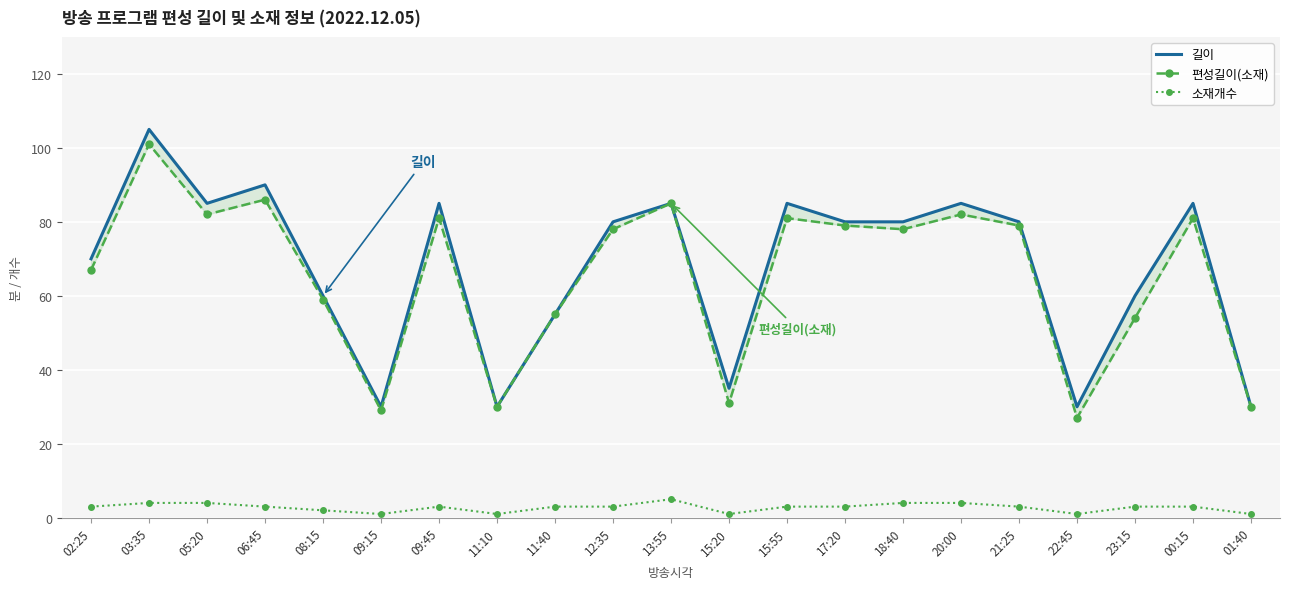

What is the difference between the maximum and second lowest values in the 소재개수 series?

4